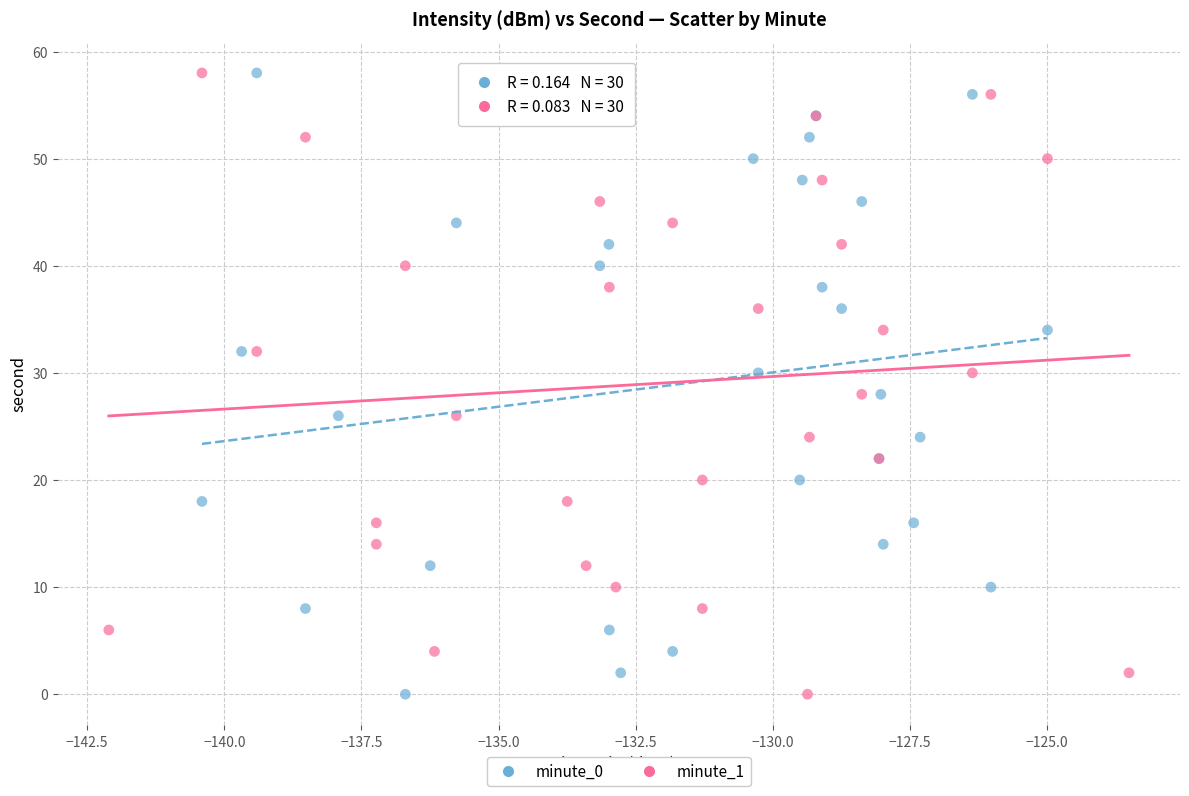

What are all the series names shown in the legend?

minute_0, minute_1